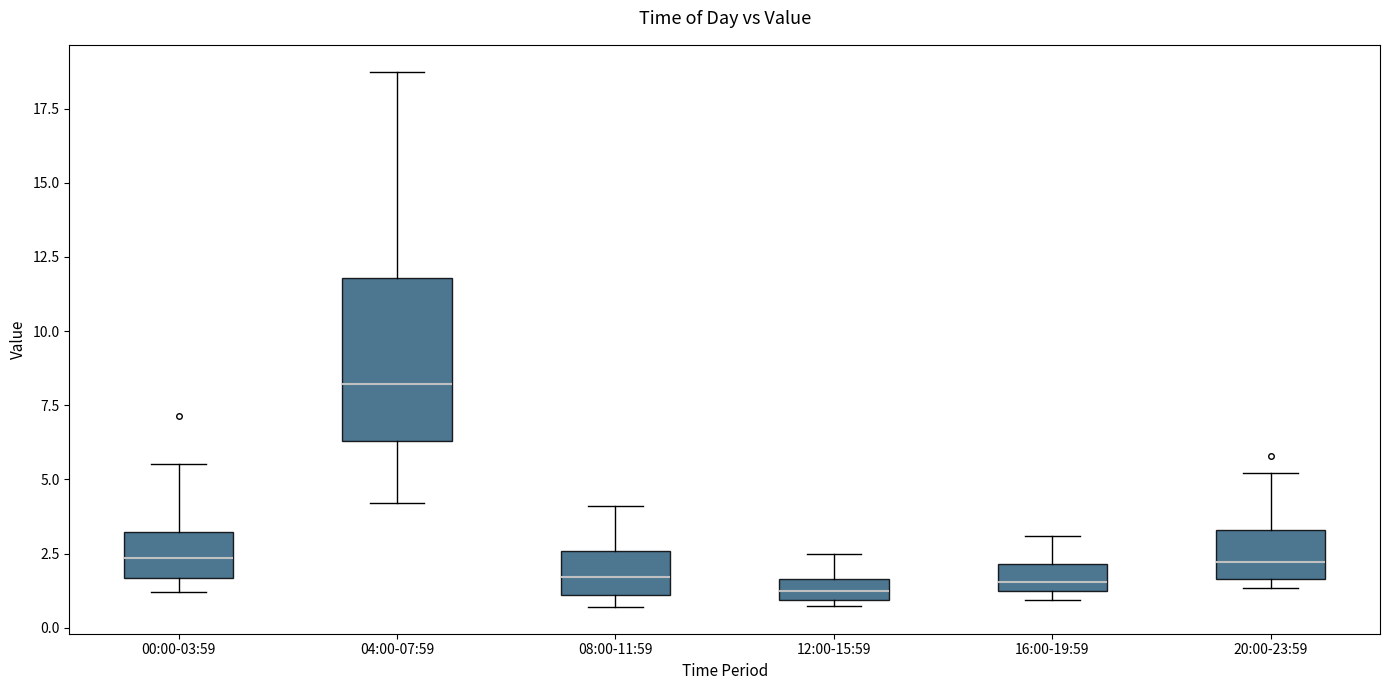

Where is the upper edge of the box for 12:00-15:59 on the y-axis? The values are not printed on the chart, so give them approximately, as read against the axis.

1.5